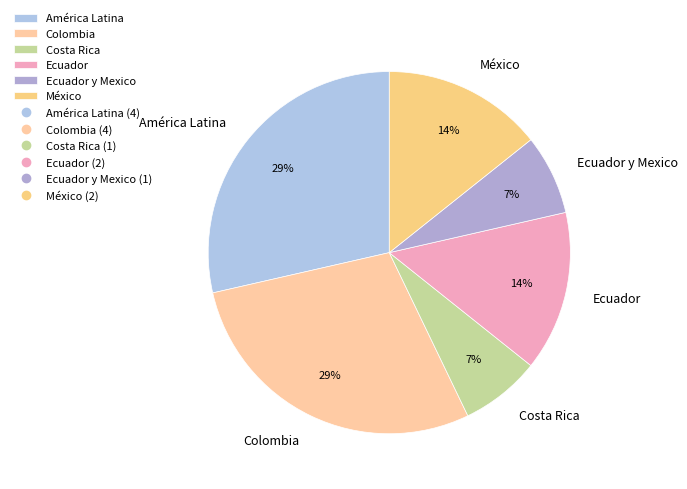

What is the ratio of the value at México to the value at Ecuador y Mexico?

2.0